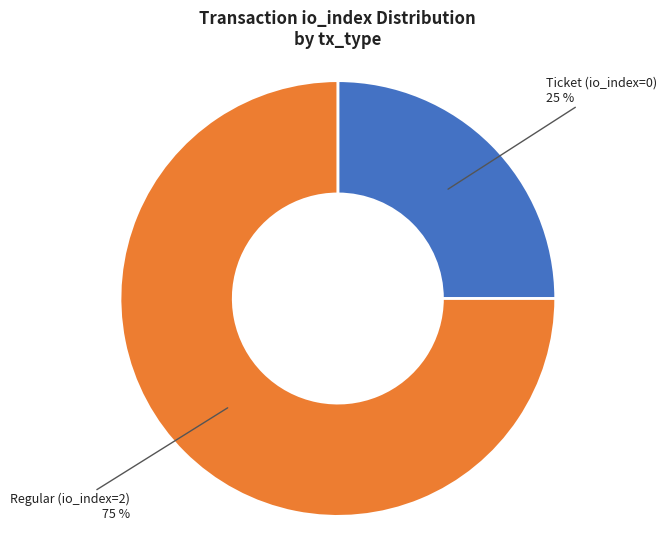

To the nearest percent, what is the difference between the largest and smallest slice percentages?

50%